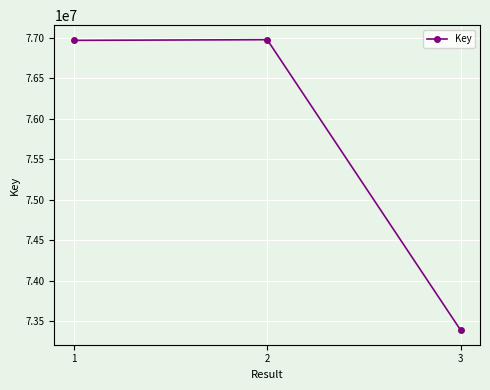

How many distinct data groups are displayed?

1